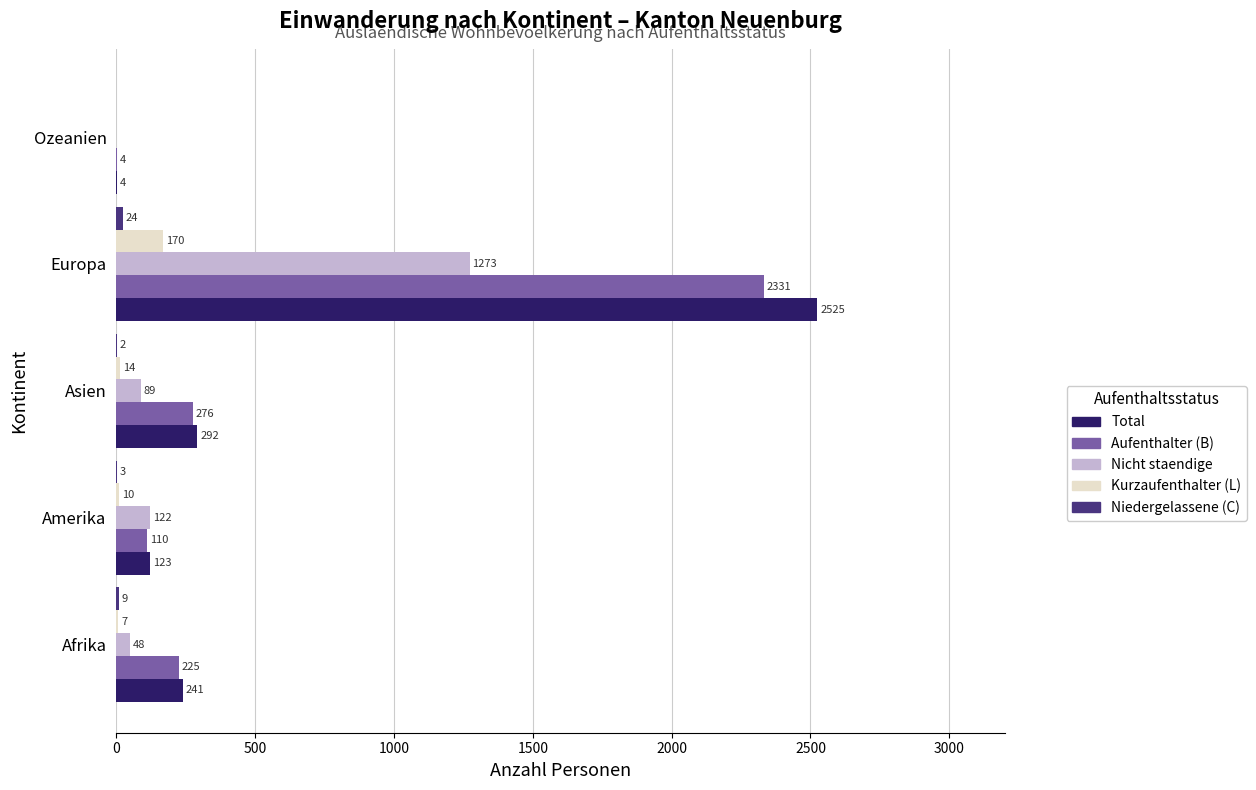

Which series changed the most between Amerika and Ozeanien?

Nicht staendige